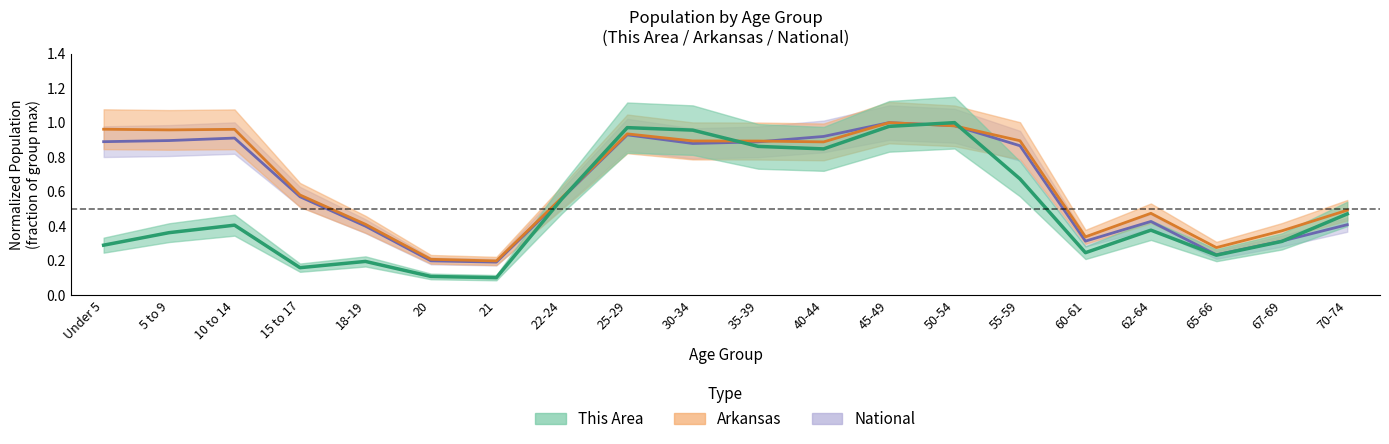

True or false: This Area has a value of 0.9 at 22-24.

False